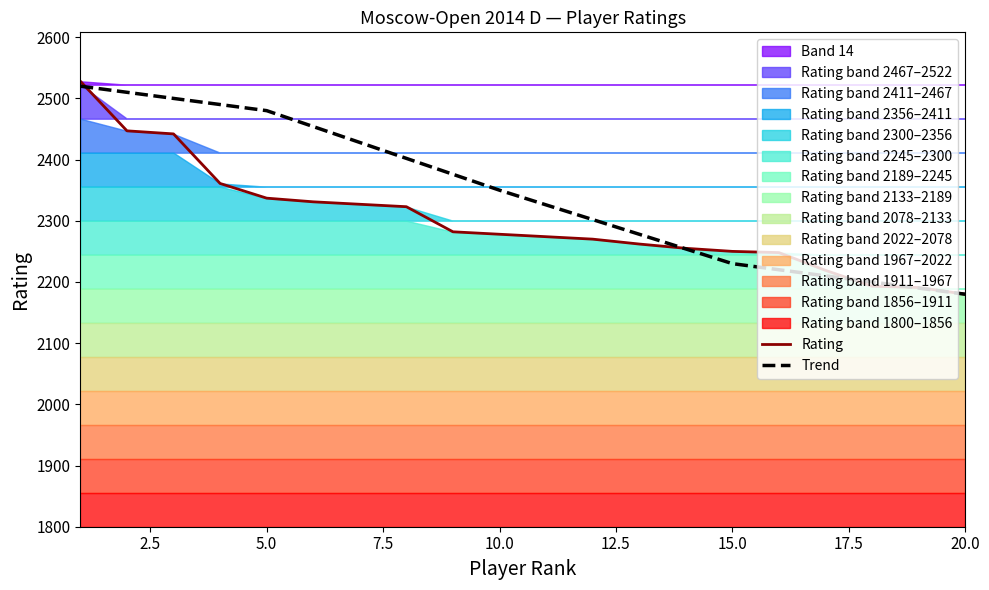

What is the average value of the Trend series?

2345